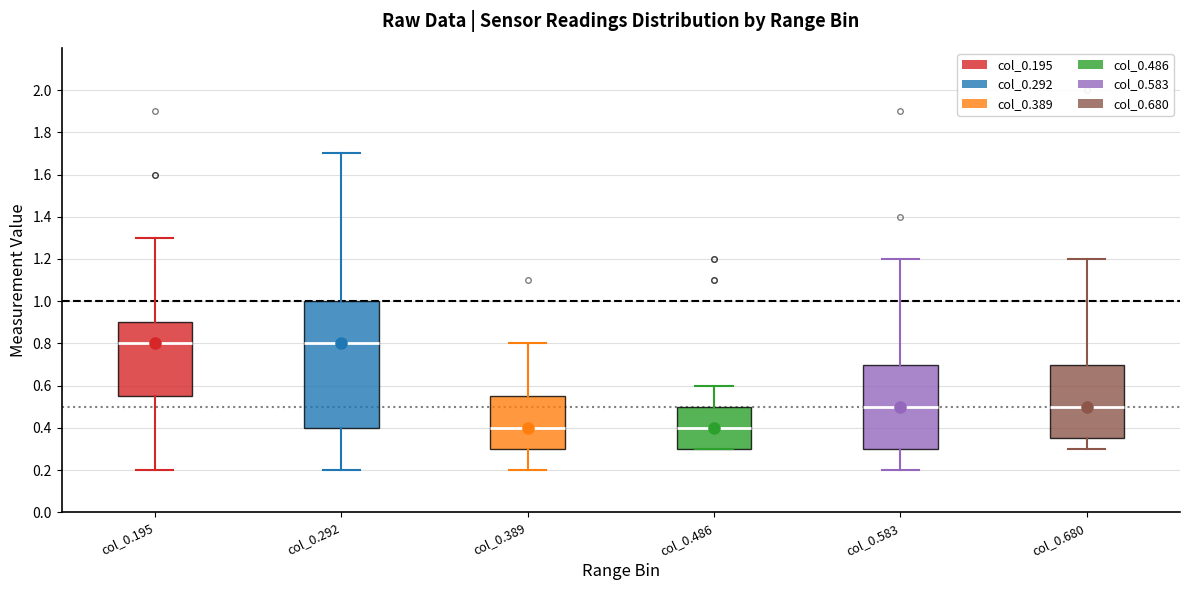

Which box is the tallest, from its lower edge to its upper edge?

col_0.292